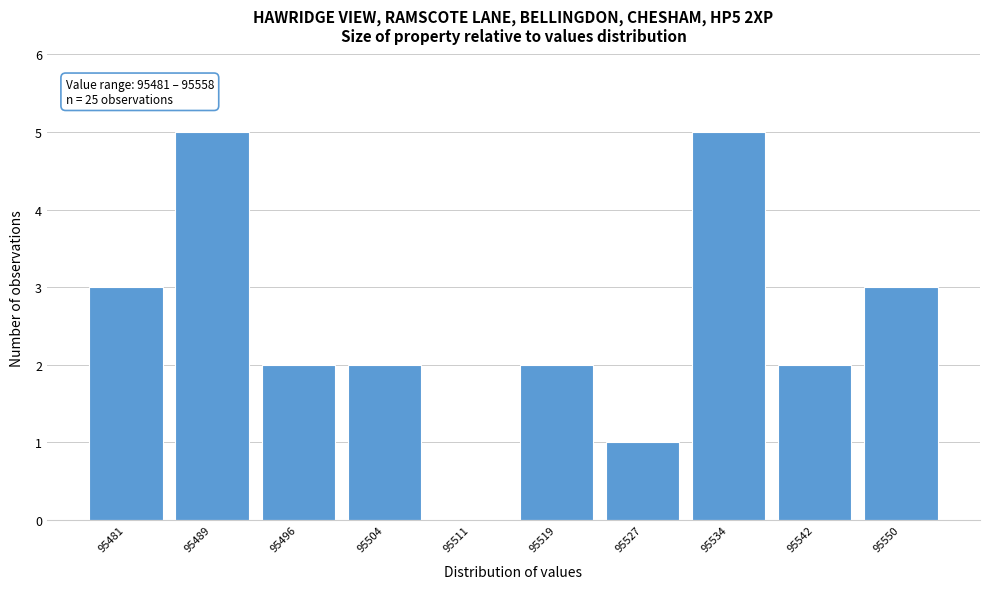

Reading left to right, list all the values displayed in this chart.

95481=3	95489=5	95496=2	95504=2	95511=0	95519=2	95527=1	95534=5	95542=2	95550=3